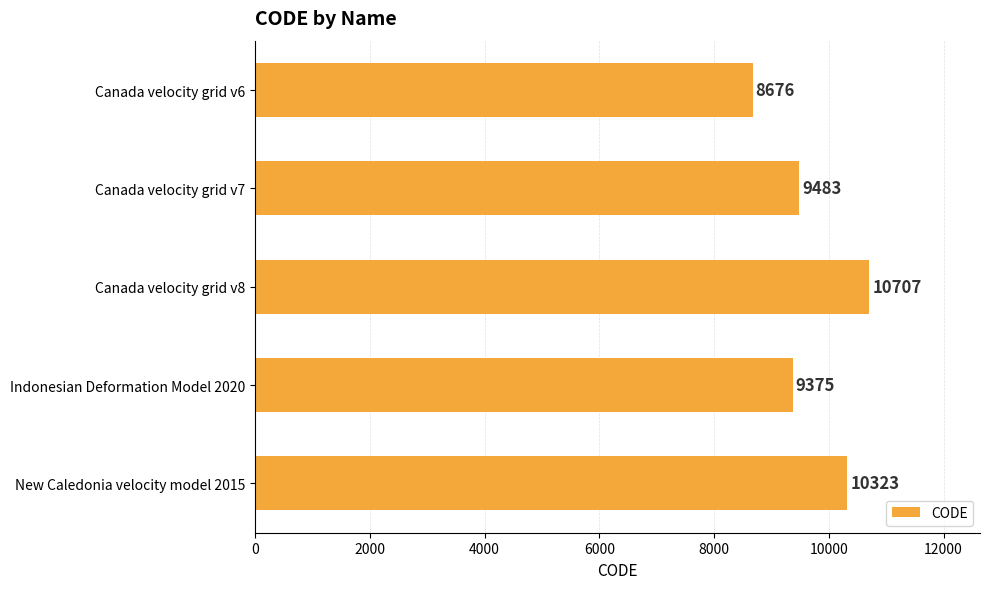

How many data points are less than 9483?

2